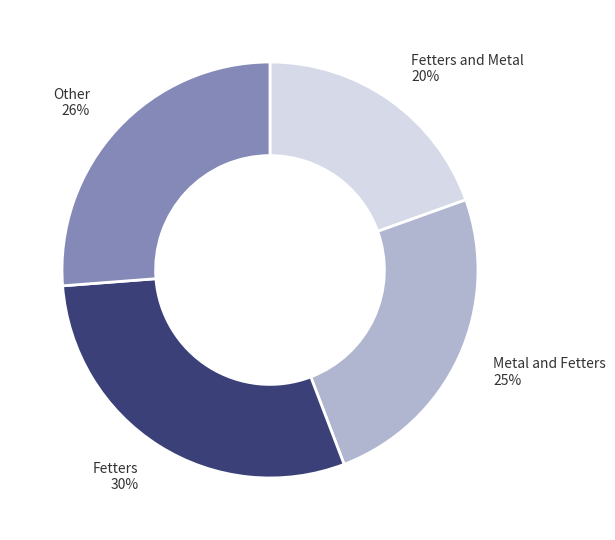

Does any single category account for the majority?

No